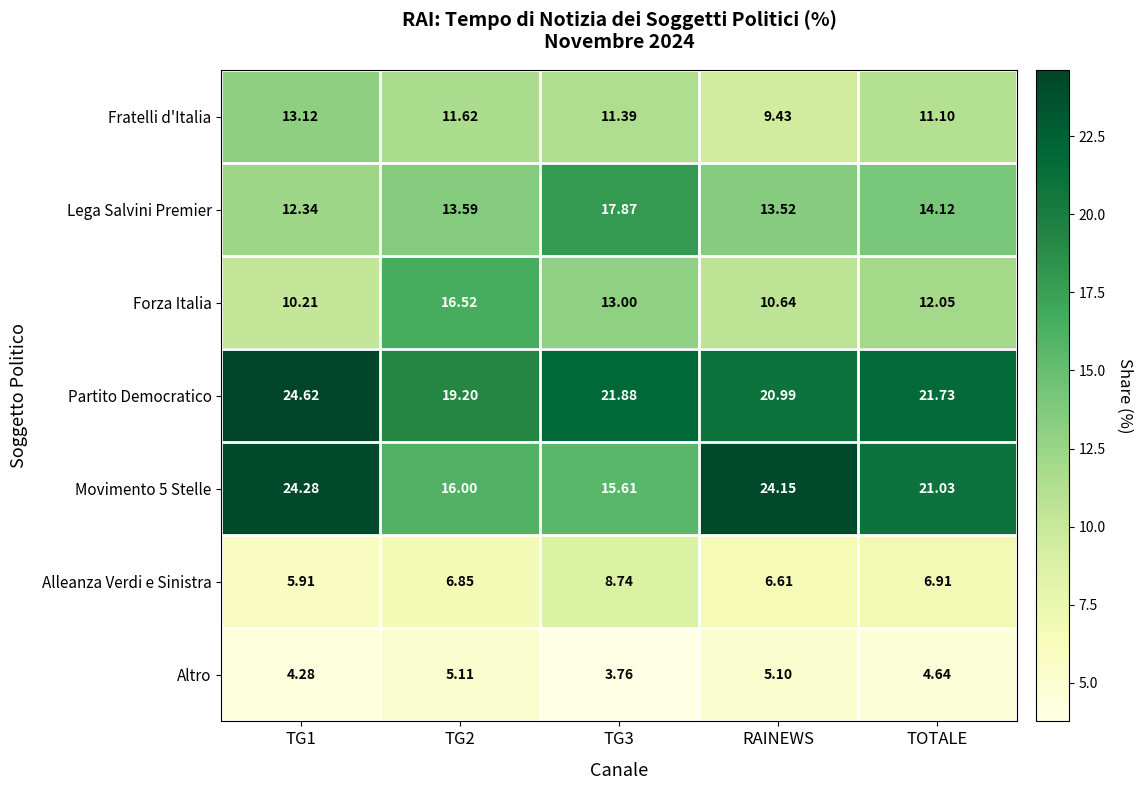

Where is Movimento 5 Stelle nearest to the value 19?

TOTALE